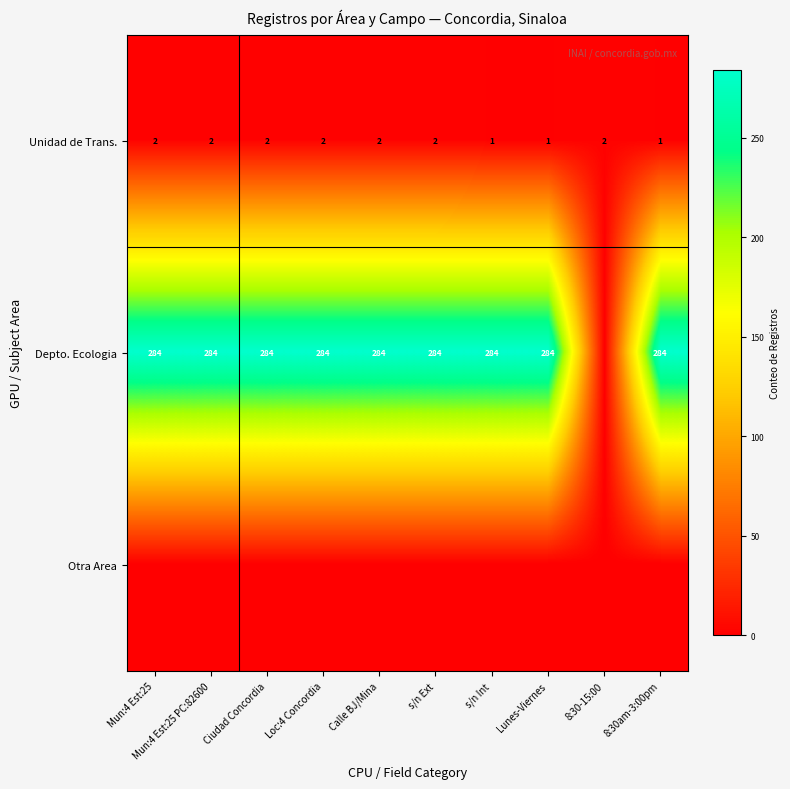

Is it true that Unidad de Trans. equals 1 at 8:30am-3:00pm?

True